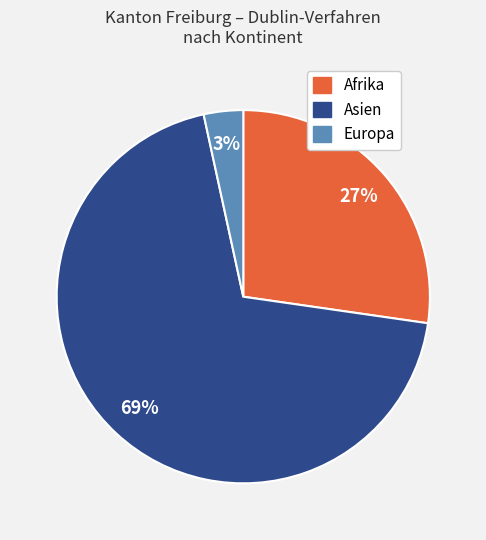

Count the number of slices in the pie.

3